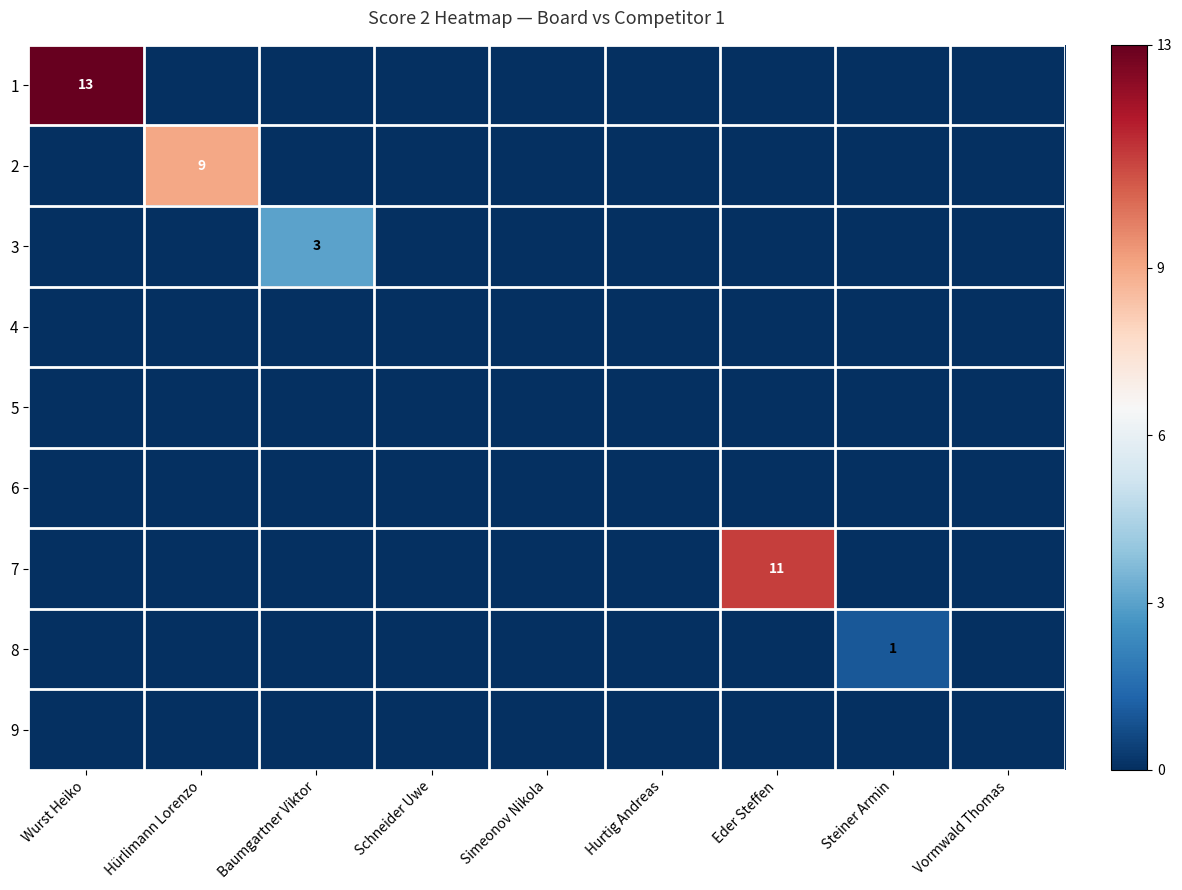

The 7 series shows 11 at Eder Steffen. True or false?

True